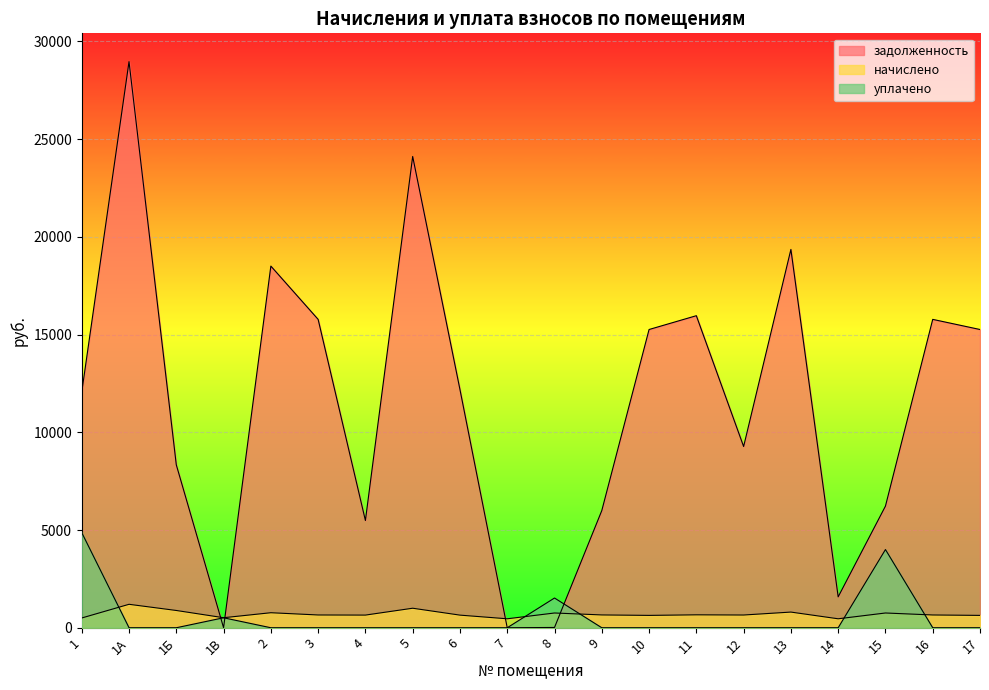

True or false: задолженность and уплачено intersect in this chart.

True